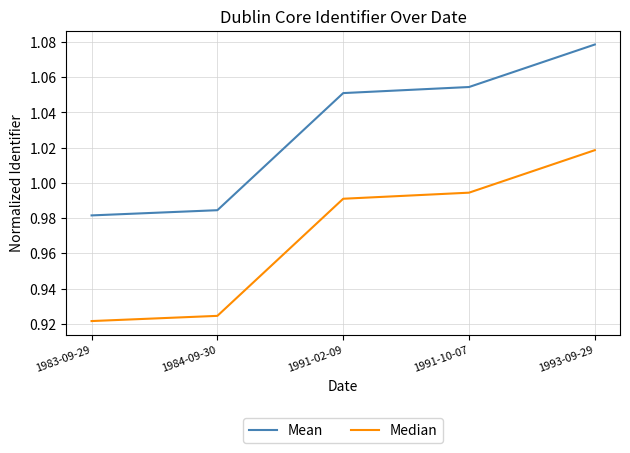

The Mean series shows 0.4 at 1984-09-30. True or false?

False